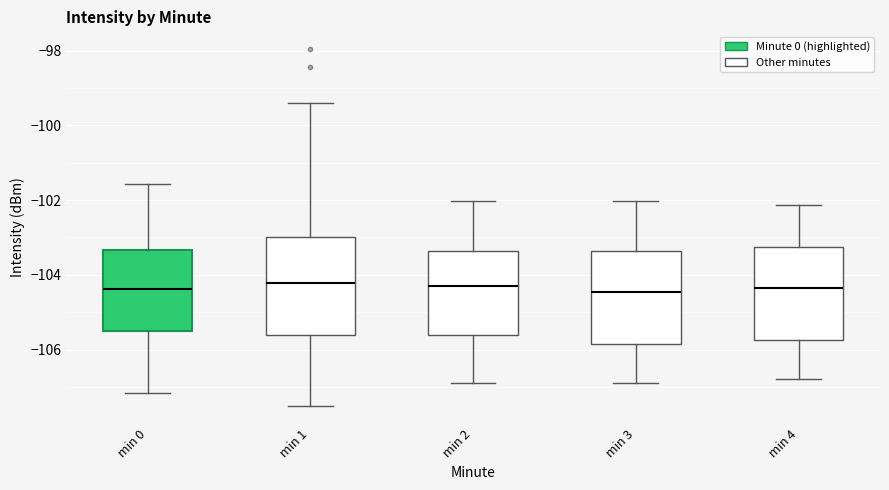

Reading left to right, read every box against the y-axis: the position of its median line, the range the box covers, and the ends of its whiskers. The values are not printed on the chart, so give them approximately, as read against the axis.

min 0: median -104.4, box -105.6 to -103.4, whiskers -107.2 to -101.6
min 1: median -104.2, box -105.6 to -103.0, whiskers -107.6 to -99.4
min 2: median -104.2, box -105.6 to -103.4, whiskers -107.0 to -102.0
min 3: median -104.4, box -105.8 to -103.4, whiskers -107.0 to -102.0
min 4: median -104.4, box -105.8 to -103.2, whiskers -106.8 to -102.2